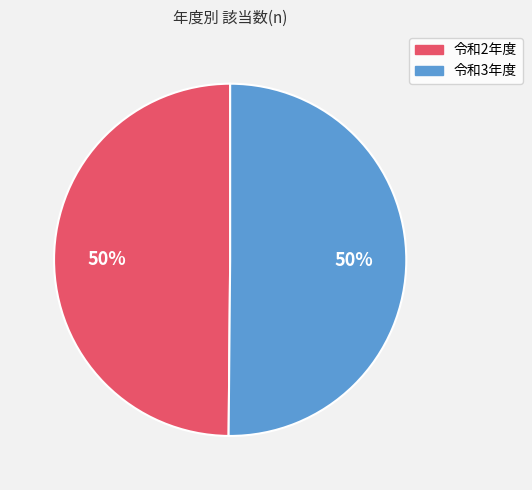

To the nearest percent, what is the average slice percentage?

50%